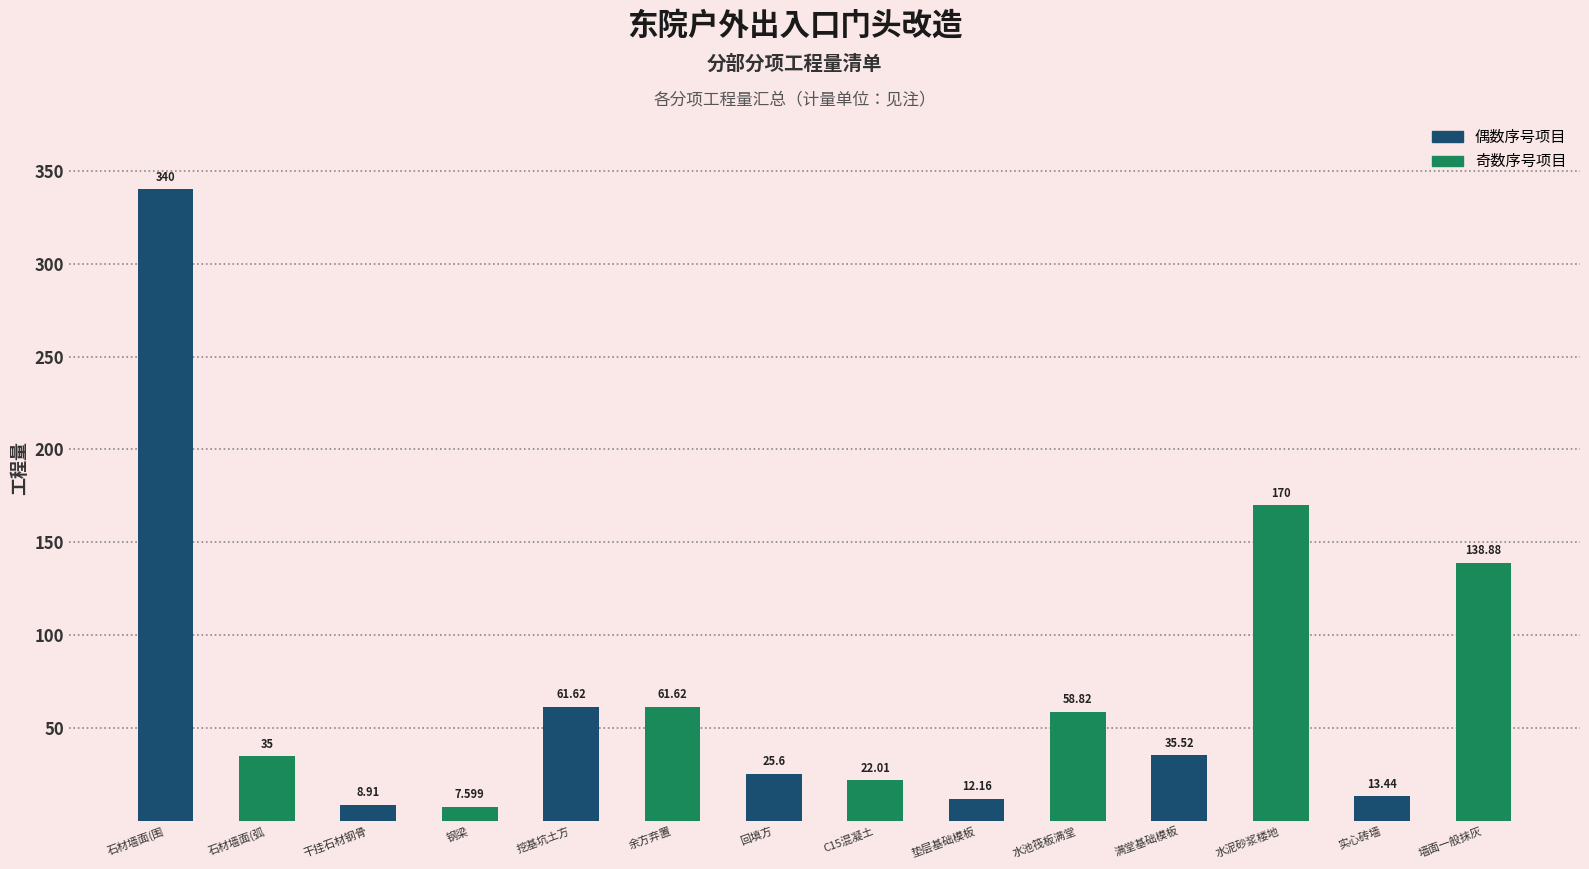

At which label is 奇数序号项目 closest to 88?

挖基坑土方